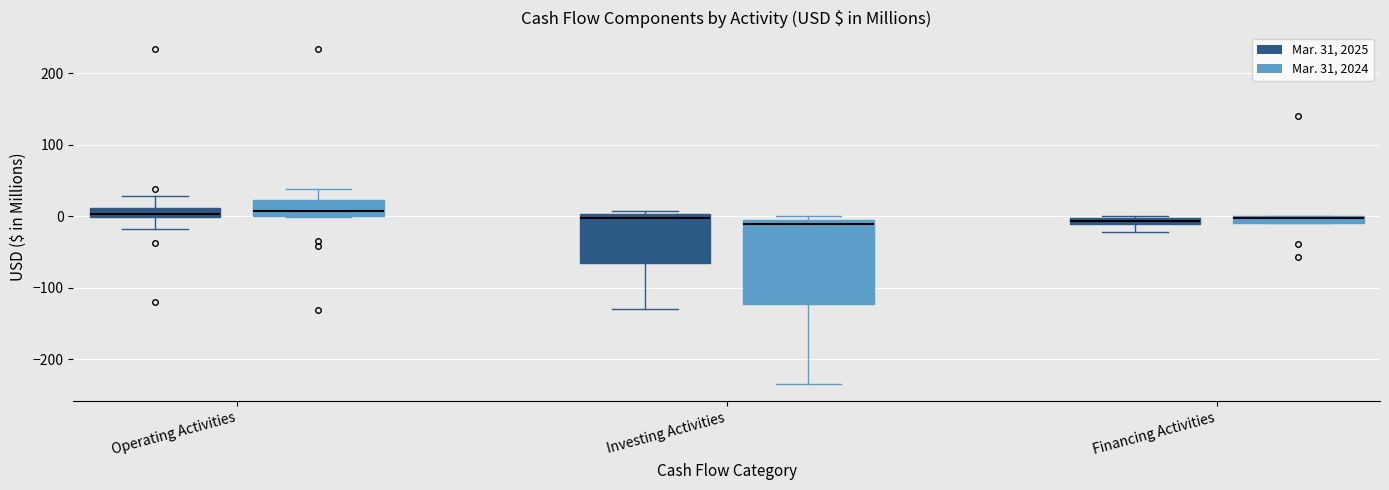

Where does the upper whisker of the box for Operating Activities (Mar. 31, 2025) end on the y-axis? The values are not printed on the chart, so give them approximately, as read against the axis.

30